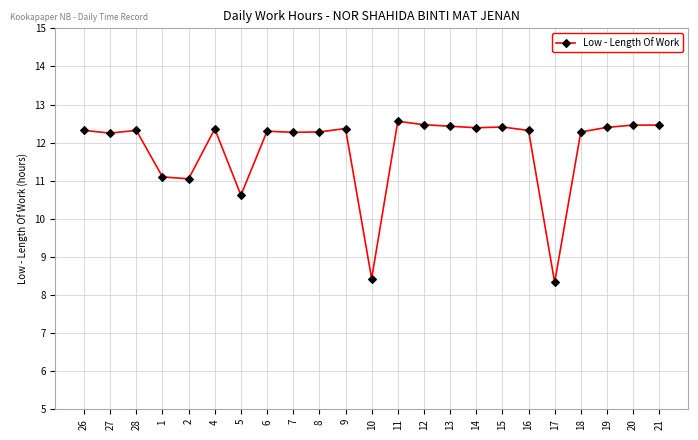

What is the value of the 19th point from the left?

8.3